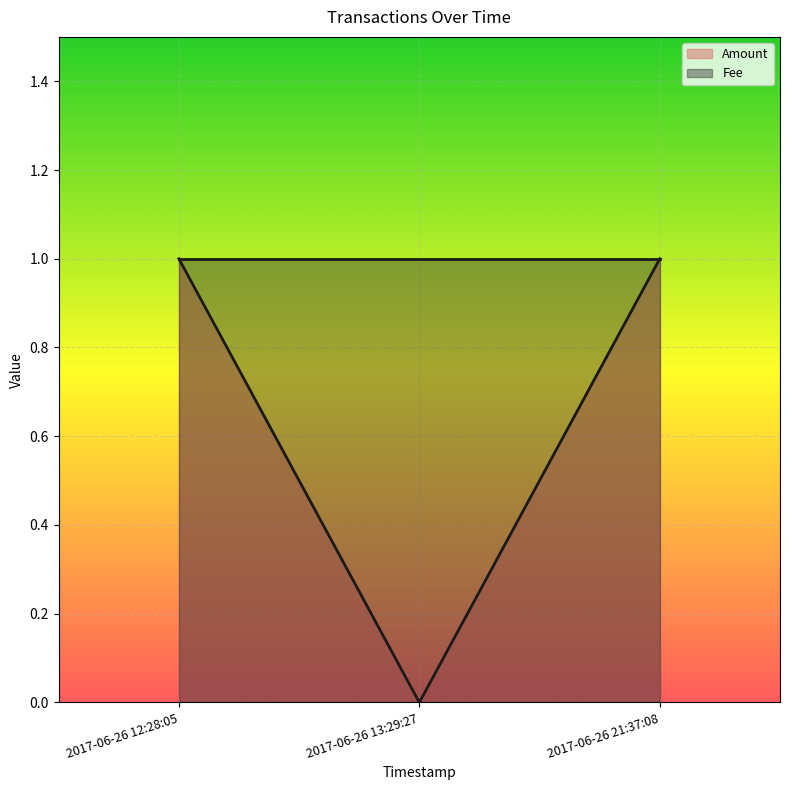

What is the value of the 3rd point from the left?

1